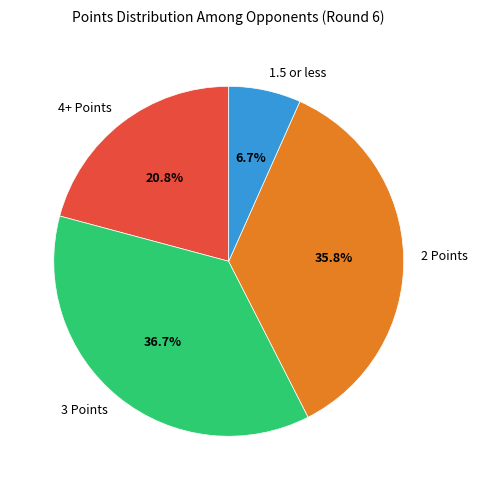

Between 4+ Points and 2 Points, which is larger?

2 Points